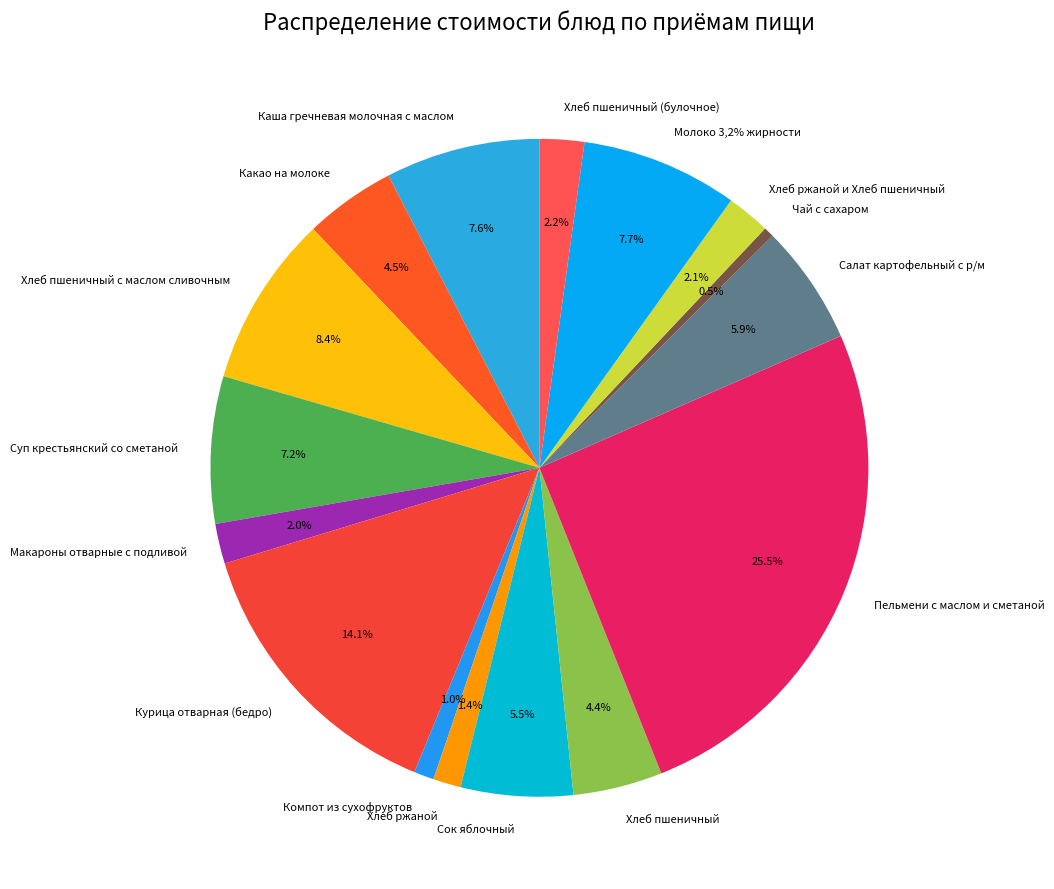

What percentage is the Хлеб пшеничный с маслом сливочным slice, to the nearest percent?

8%